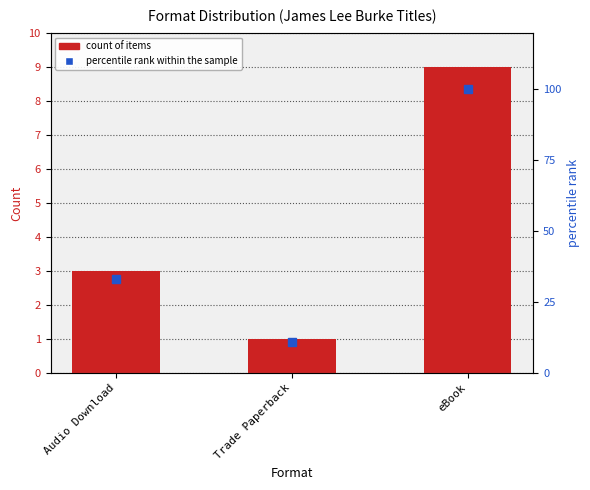

What is the minimum value shown in the chart?

1.0